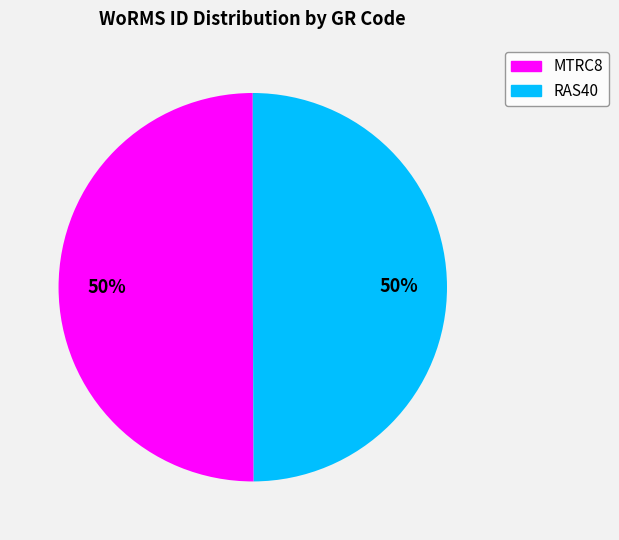

To the nearest percent, what percentage of the pie is RAS40?

50%